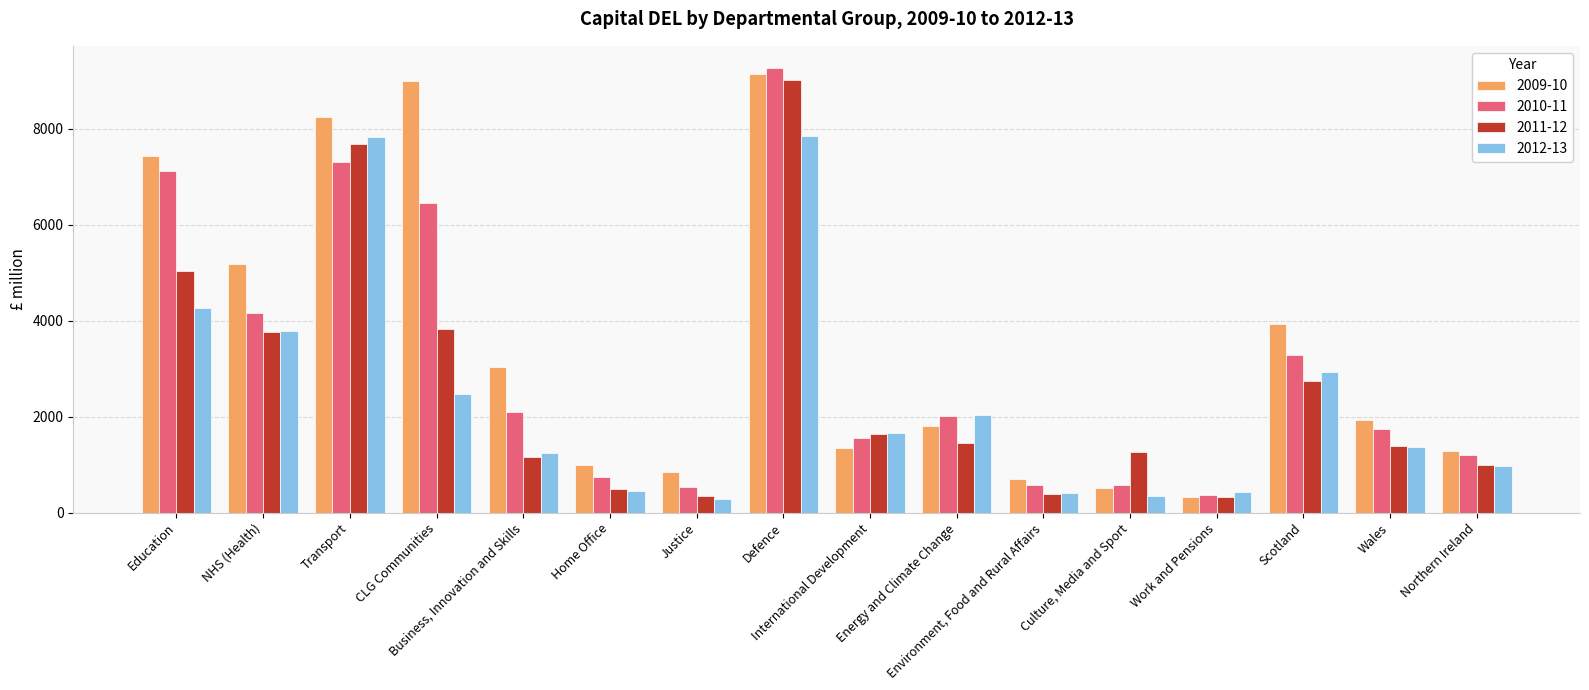

Rank the series by their average value, from lowest to highest.

2012-13, 2011-12, 2010-11, 2009-10